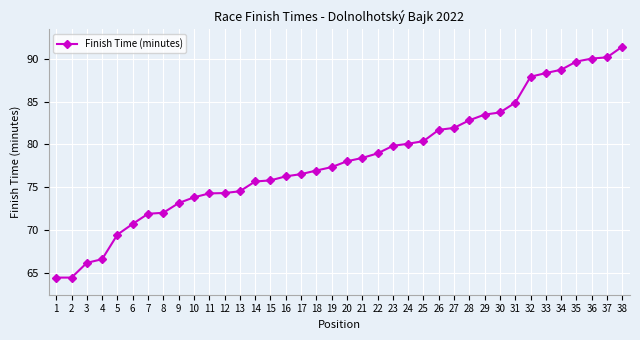

Is it true that the value at 37 is 90.2?

True